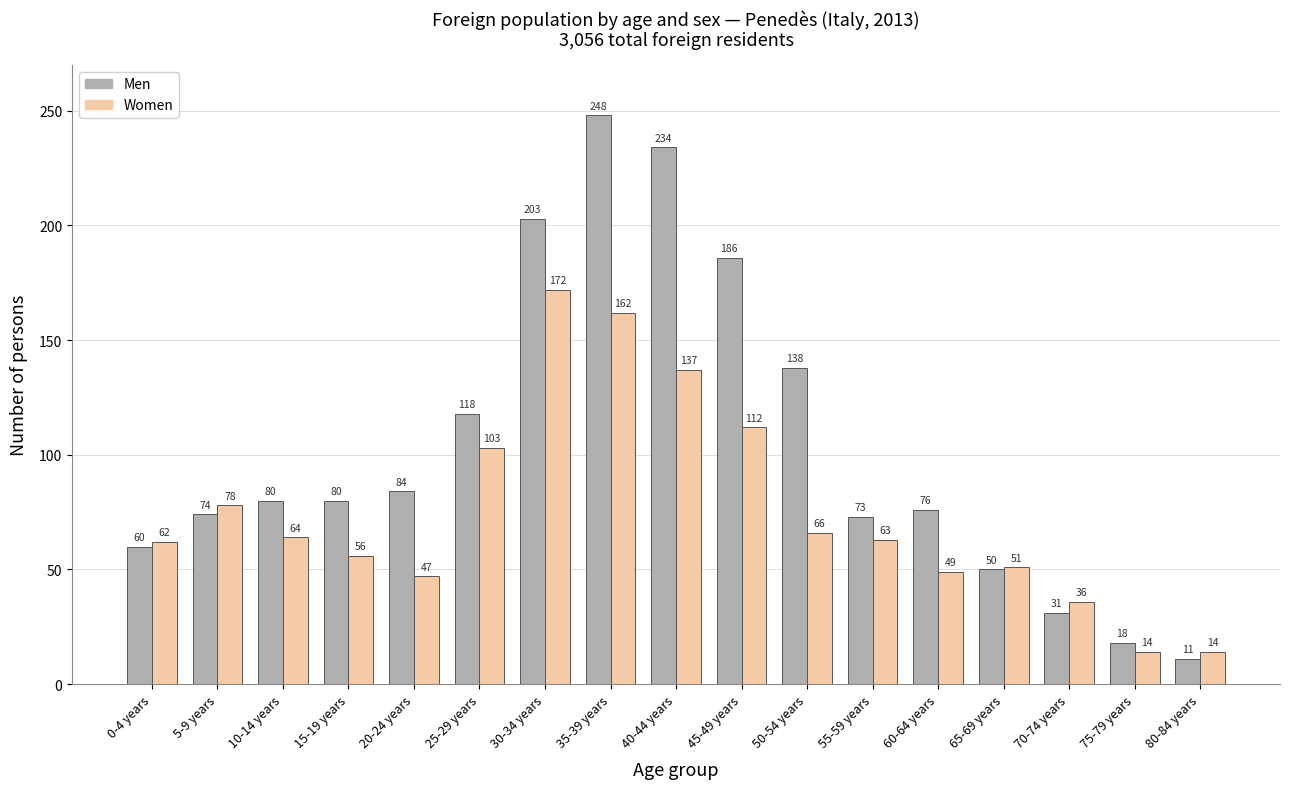

Rank the series by their average value, from lowest to highest.

Women, Men